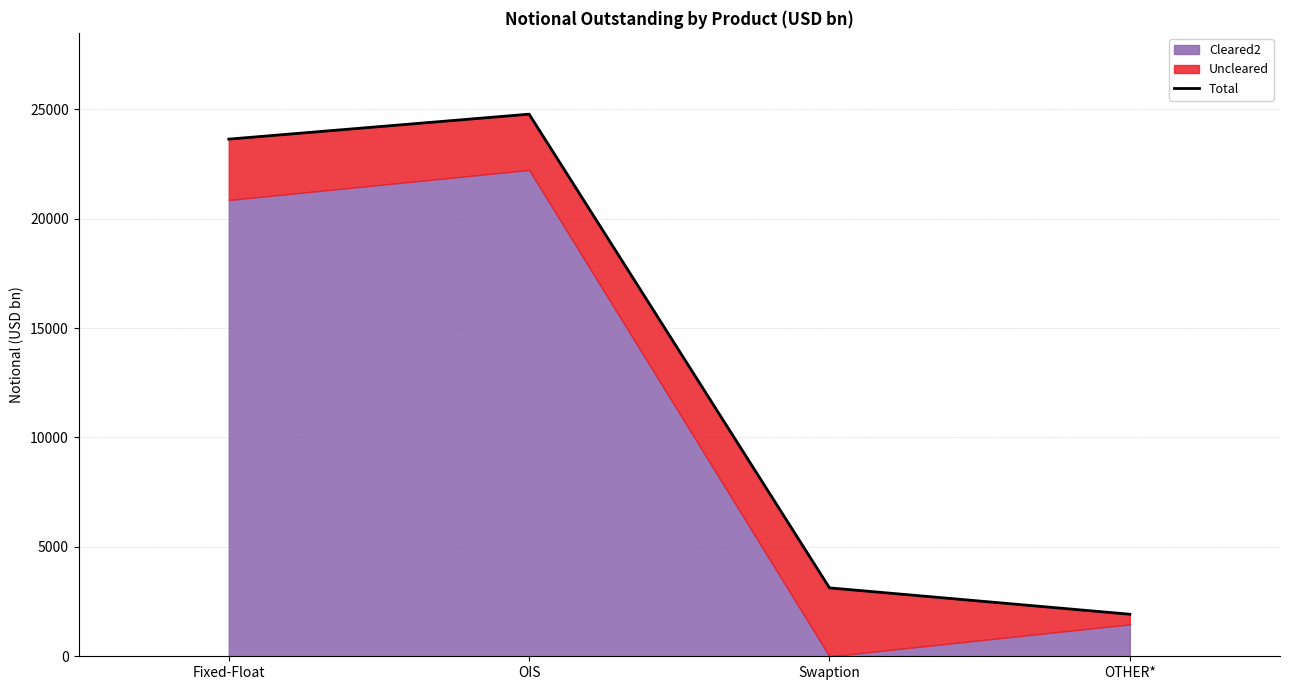

At which label does the data first exceed 23631?

OIS